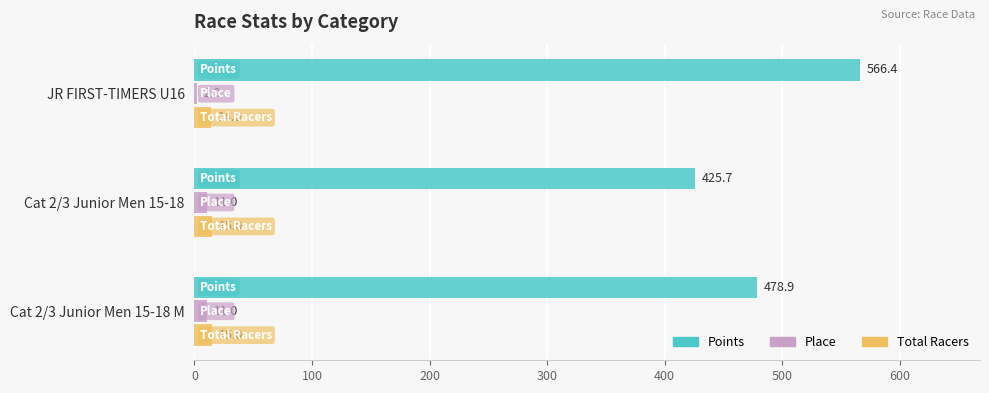

What is the sum of the Place values at Cat 2/3 Junior Men 15-18 and JR FIRST-TIMERS U16?

13.0